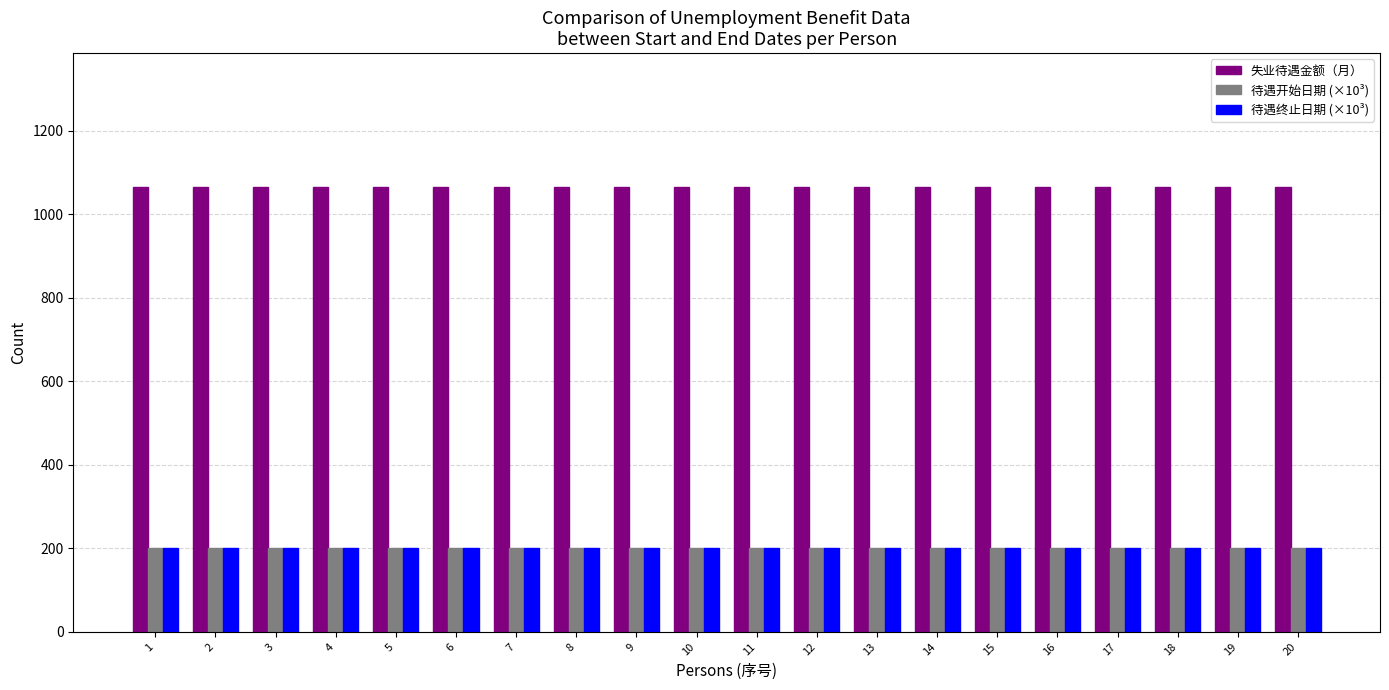

What is the lowest value of the 待遇终止日期 (×10³) series?

202.0